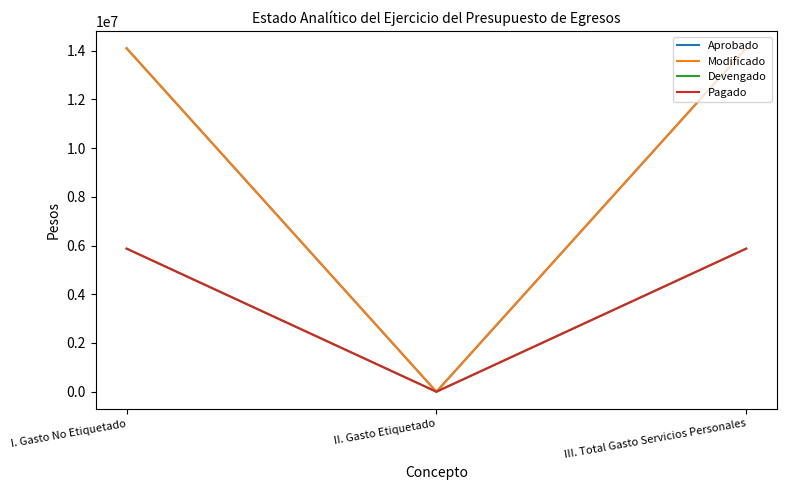

The Aprobado series shows -8762780 at II. Gasto Etiquetado. True or false?

False